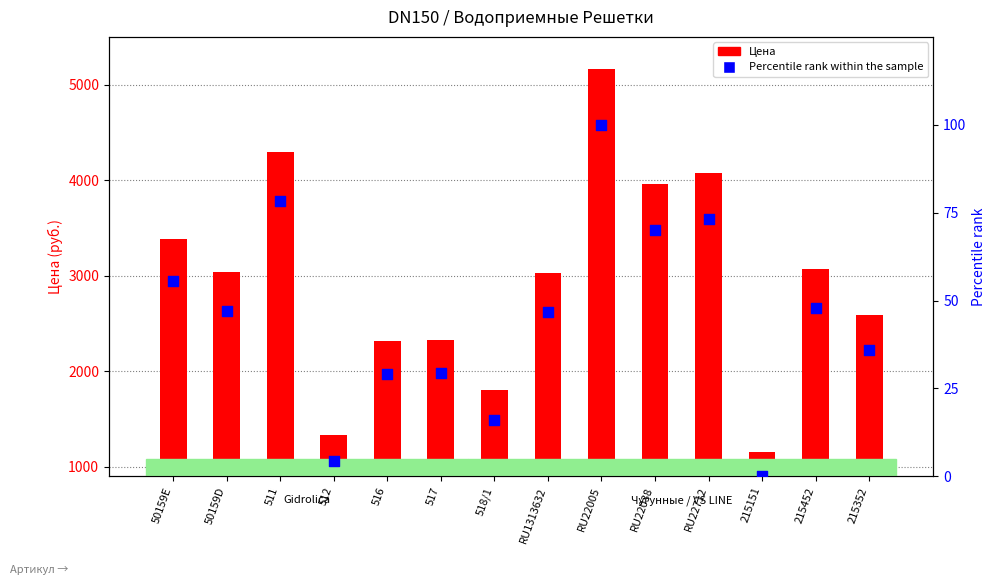

Is the value of Percentile rank within the sample at RU22712 greater than the value of Цена at 516?

No